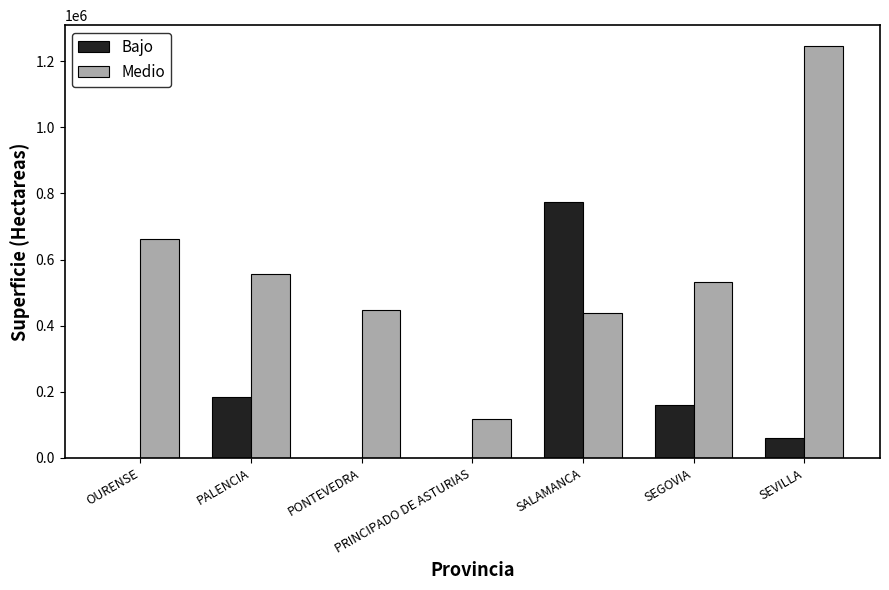

Is the value of Bajo at PONTEVEDRA greater than the value of Medio at SEGOVIA?

No